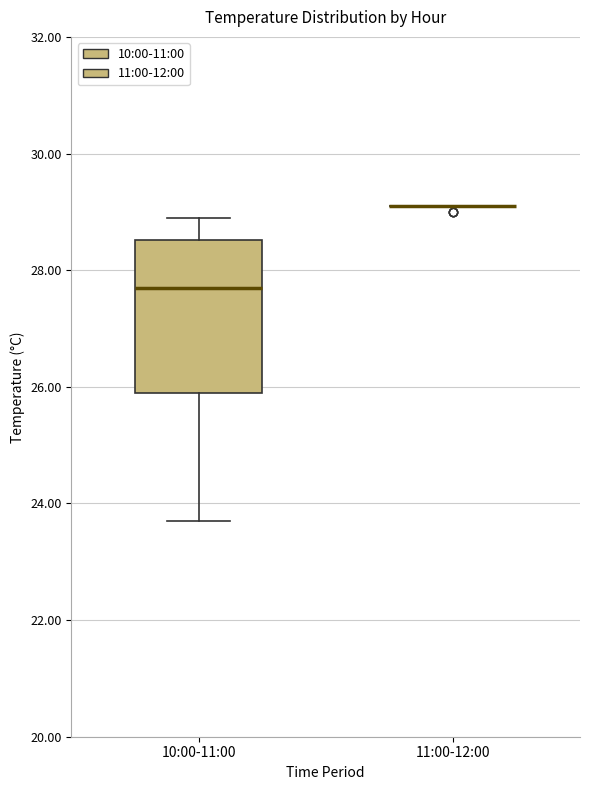

Reading left to right, transcribe this box plot: for each box, give where its median line is, the range the box spans, and where its two whiskers end, as read against the y-axis. The values are not printed on the chart, so give them approximately, as read against the axis.

10:00-11:00: median 27.8, box 26.0 to 28.6, whiskers 23.8 to 29.0
11:00-12:00: box collapsed to a line at 29.2, whiskers 29.2 to 29.2